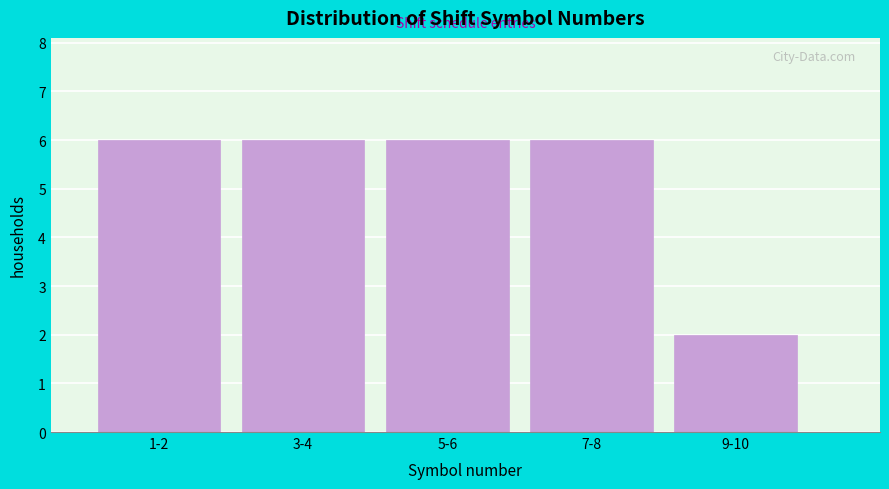

Reading right to left, what are all the values shown in this chart?

9-10=2	7-8=6	5-6=6	3-4=6	1-2=6